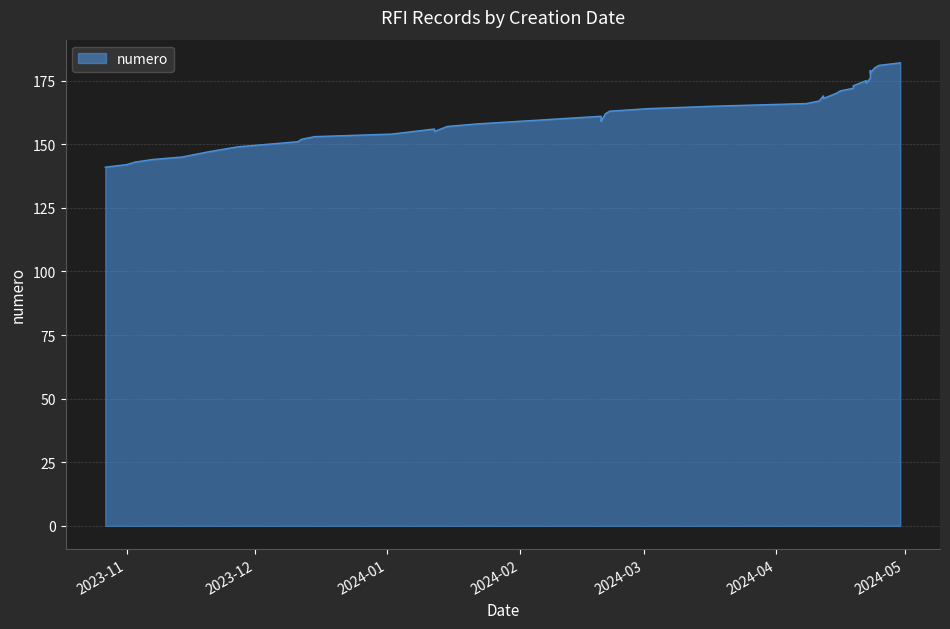

Is it true that the value at 38 is 54?

False